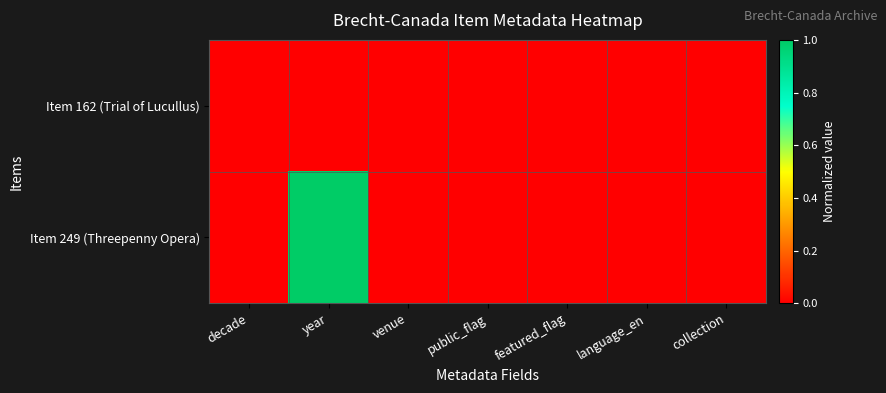

Reading left to right, extract all data points from this chart.

Item 162 (Trial of Lucullus): decade=0	year=0	venue=0	public_flag=0	featured_flag=0	language_en=0	collection=0
Item 249 (Threepenny Opera): decade=0	year=1	venue=0	public_flag=0	featured_flag=0	language_en=0	collection=0